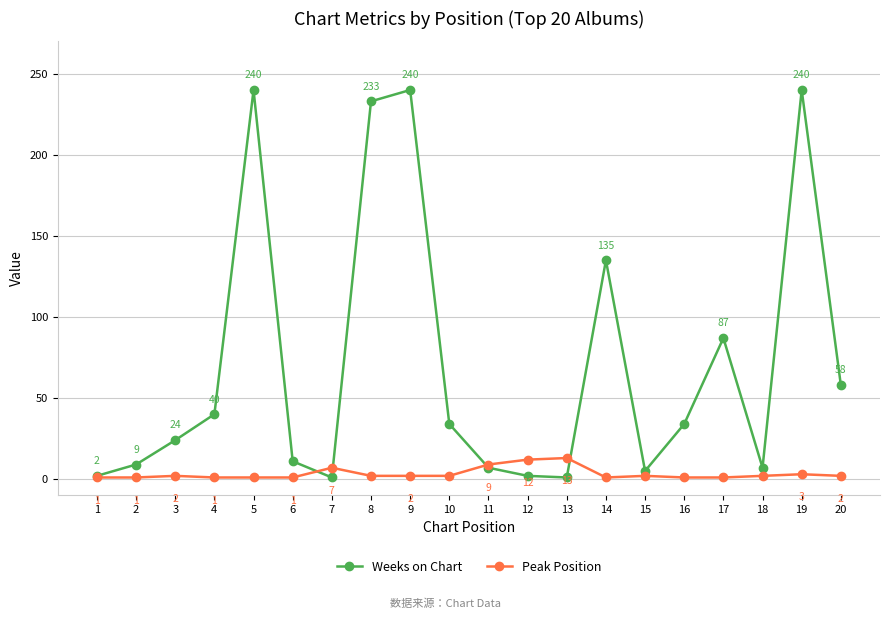

Reading right to left, what are all the values shown in this chart?

Weeks on Chart: 20=58	19=240	18=7	17=87	16=34	15=5	14=135	13=1	12=2	11=7	10=34	9=240	8=233	7=1	6=11	5=240	4=40	3=24	2=9	1=2
Peak Position: 20=2	19=3	18=2	17=1	16=1	15=2	14=1	13=13	12=12	11=9	10=2	9=2	8=2	7=7	6=1	5=1	4=1	3=2	2=1	1=1